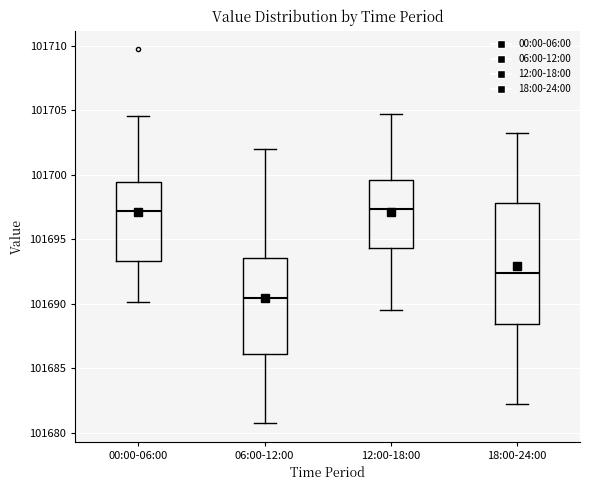

Where does the lower whisker of the box for 00:00-06:00 end on the y-axis? The values are not printed on the chart, so give them approximately, as read against the axis.

101690.0